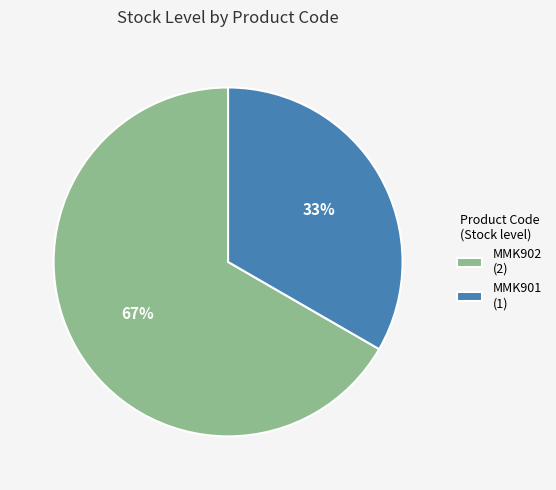

Which has a higher value, MMK902 or MMK901?

MMK902